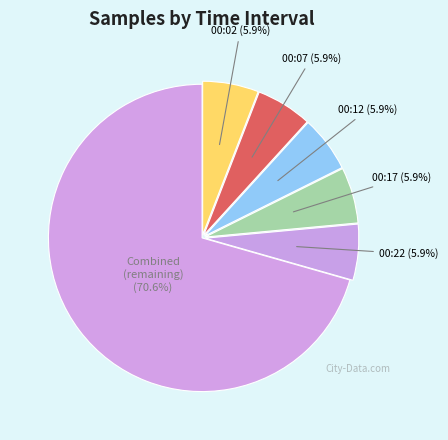

How many segments does this pie chart have?

6